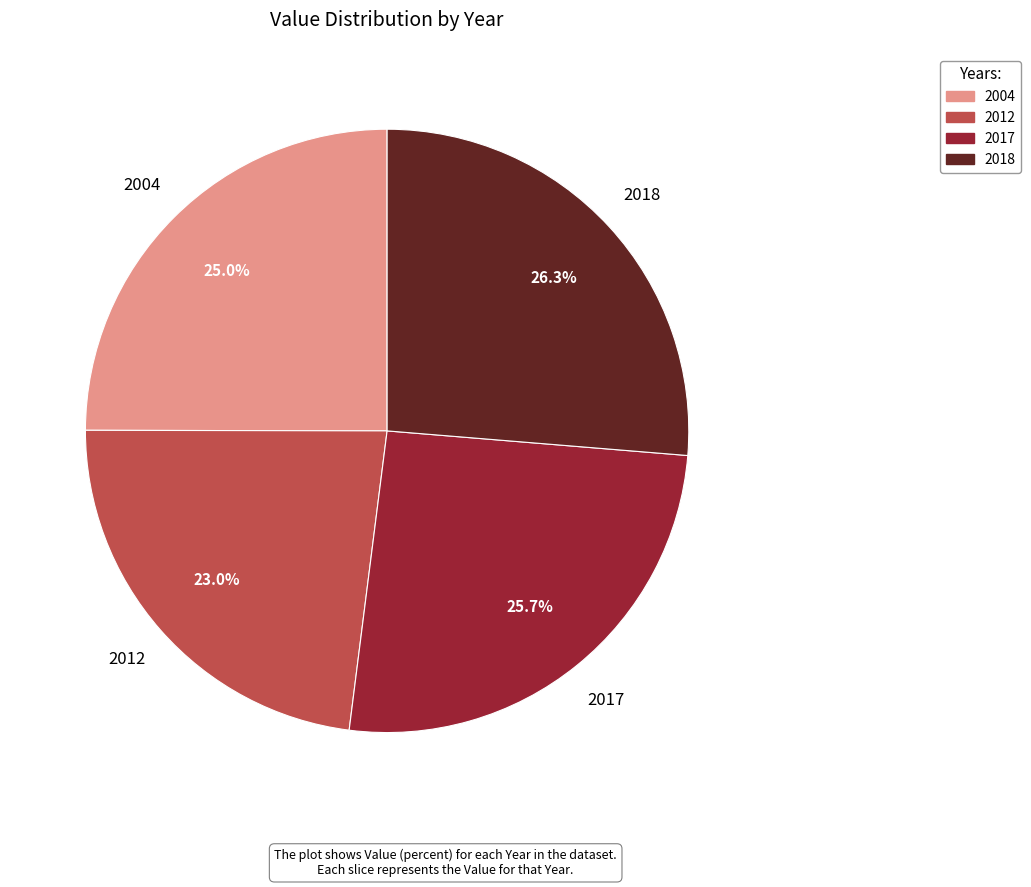

What percentage is NOT represented by 2004?

75.0%